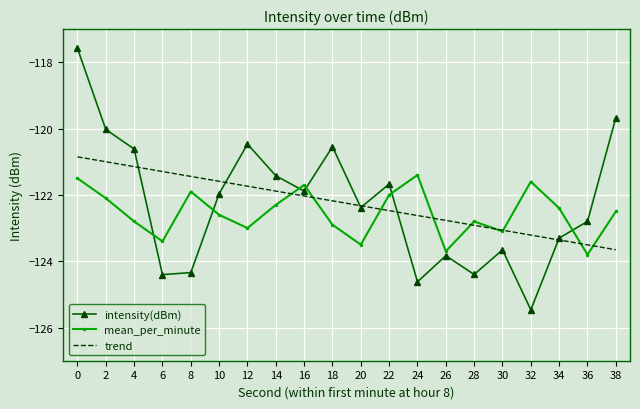

What is the spread (max minus min) of values at 20?

1.2